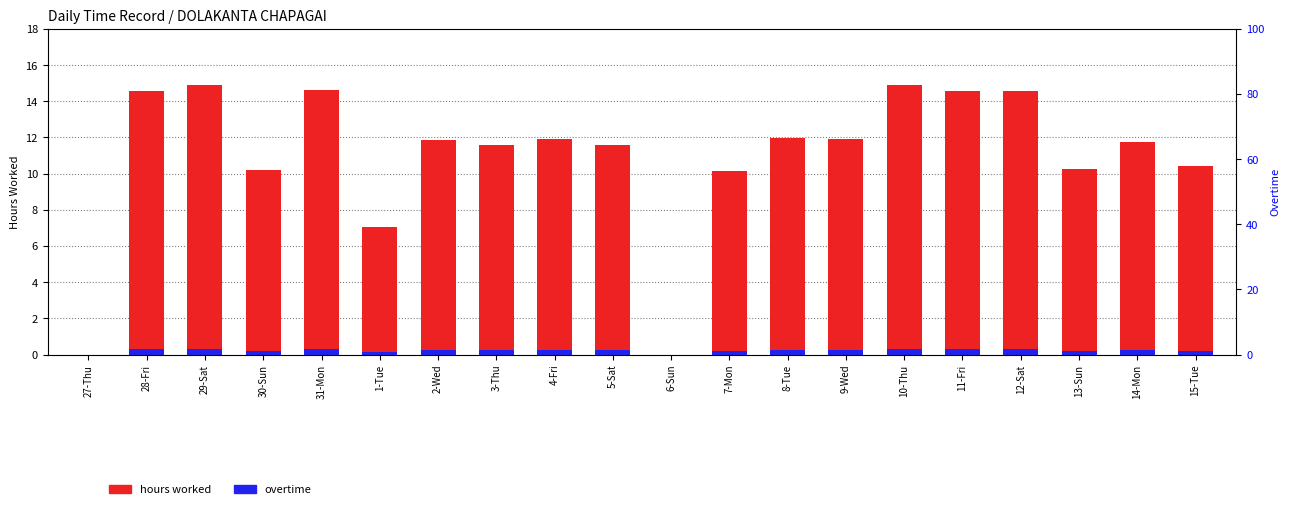

What is the value of the overtime bar at the 16th from the left?

0.3